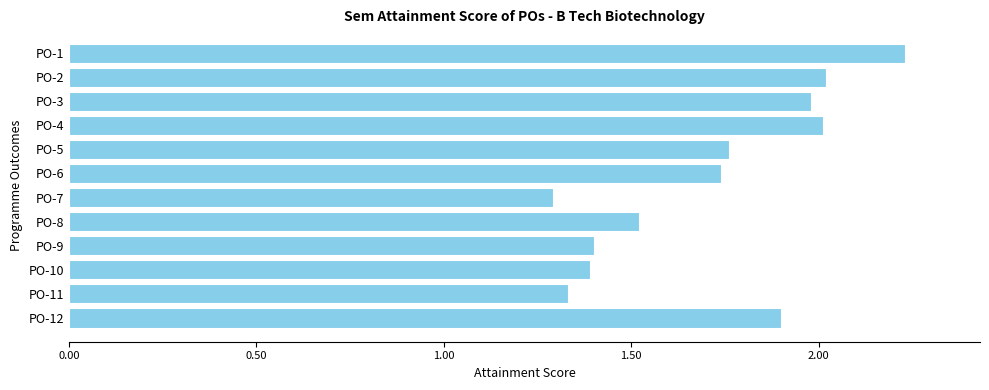

Which category has the highest value across all series?

PO-1